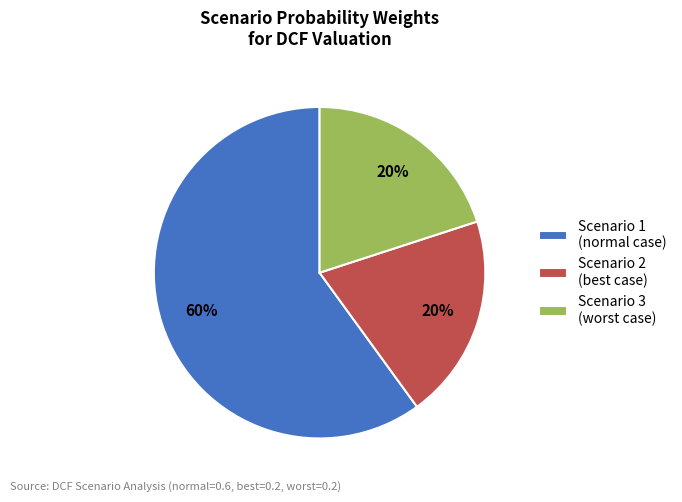

Does Scenario 1 (normal case) represent more than half of the total?

Yes